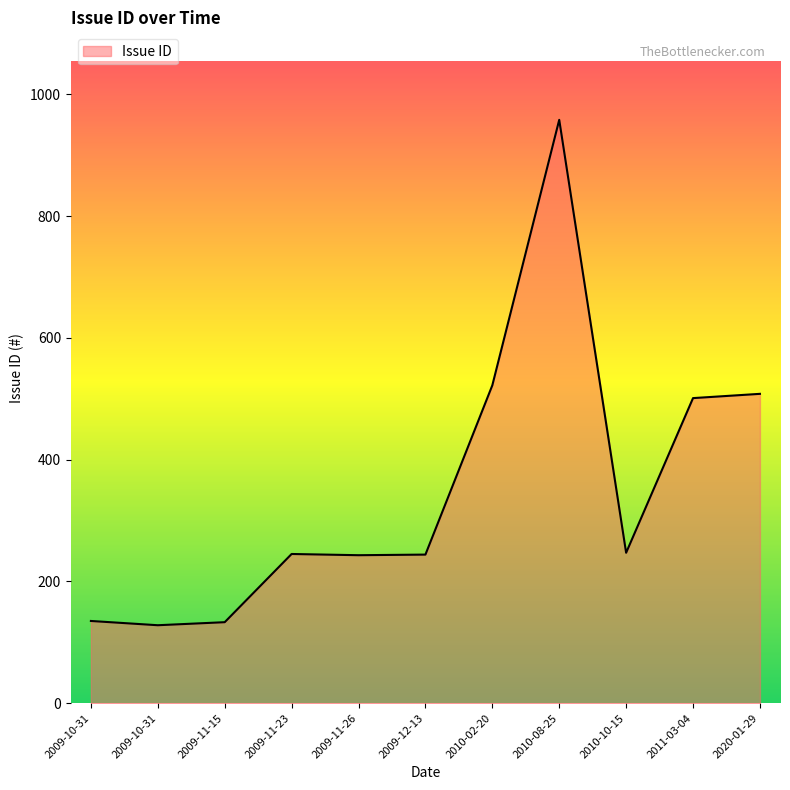

Which label corresponds to the largest value in the chart?

2010-08-25